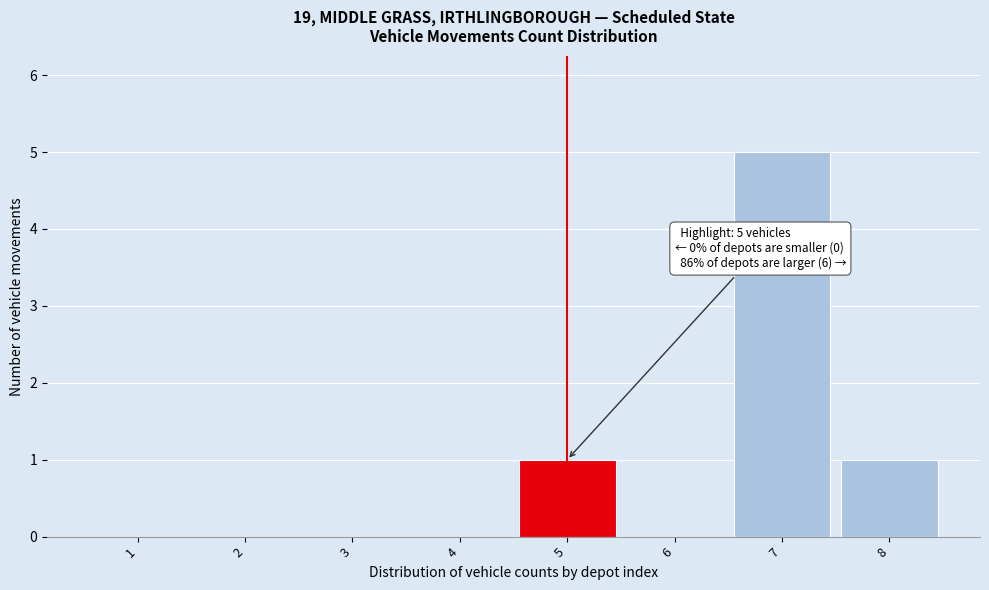

Which range on the x-axis has the tallest bar?

6.5 to 7.5